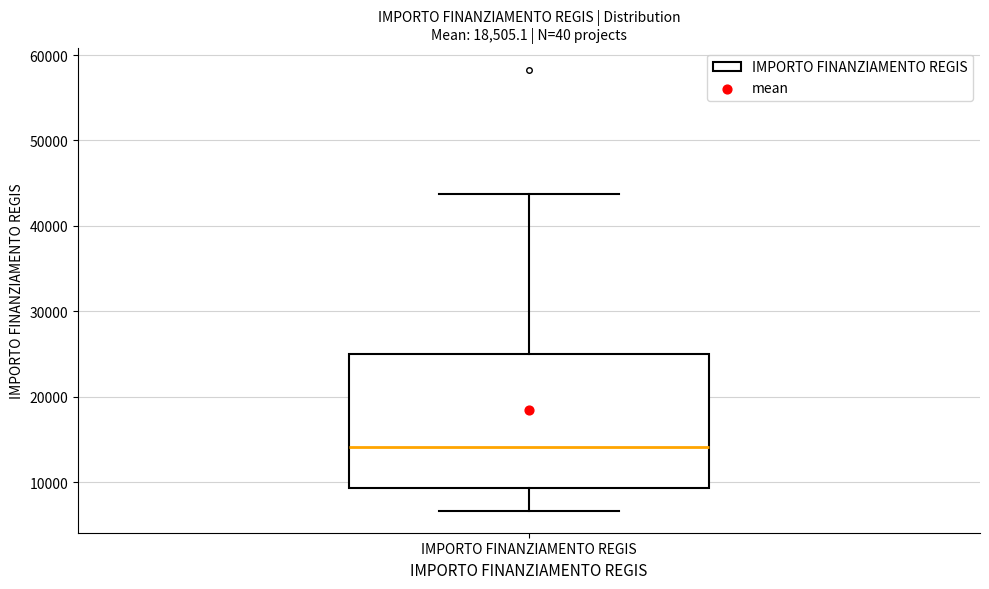

Read this box plot against the y-axis: the position of the median line, the range covered by the box, and the ends of both whiskers. The values are not printed on the chart, so give them approximately, as read against the axis.

median 14000, box 9000 to 25000, whiskers 7000 to 44000